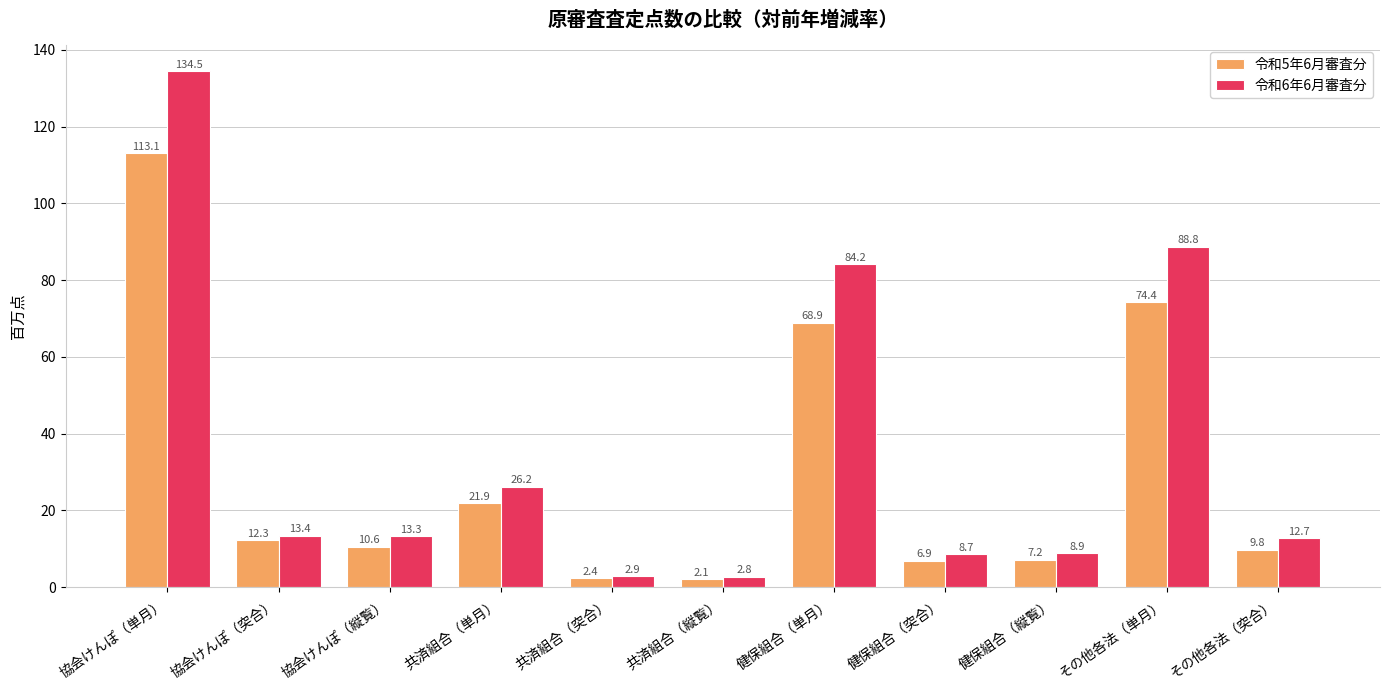

How many values in the 令和5年6月審査分 series are below 10?

5